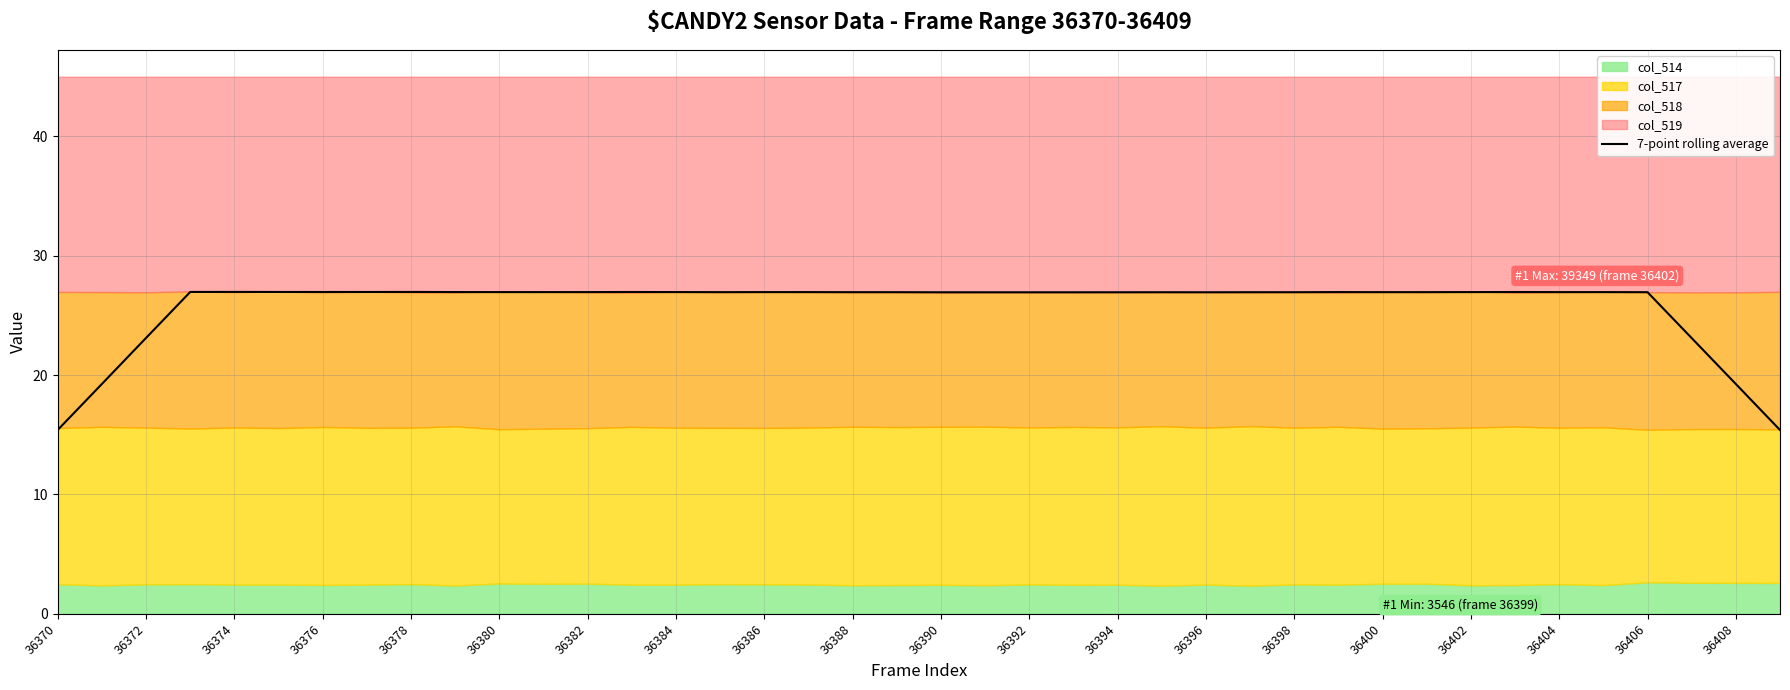

What is the maximum value shown in the chart?

27.0